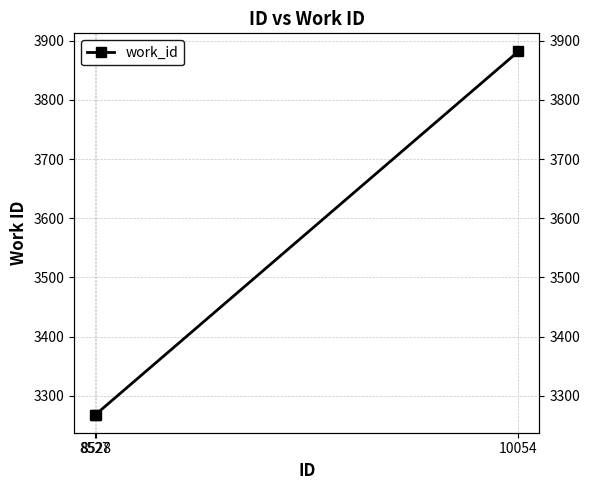

What is the value of the 2nd point from the left?

3268